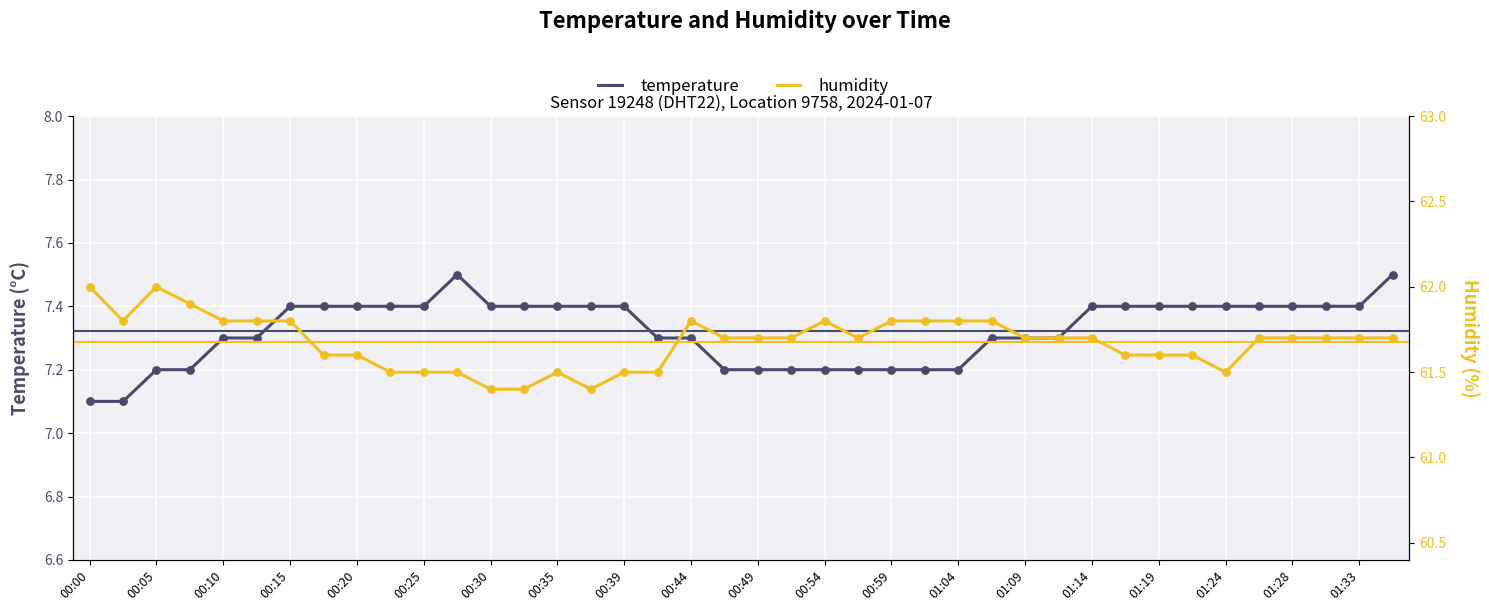

What are all the series names shown in the legend?

temperature, humidity